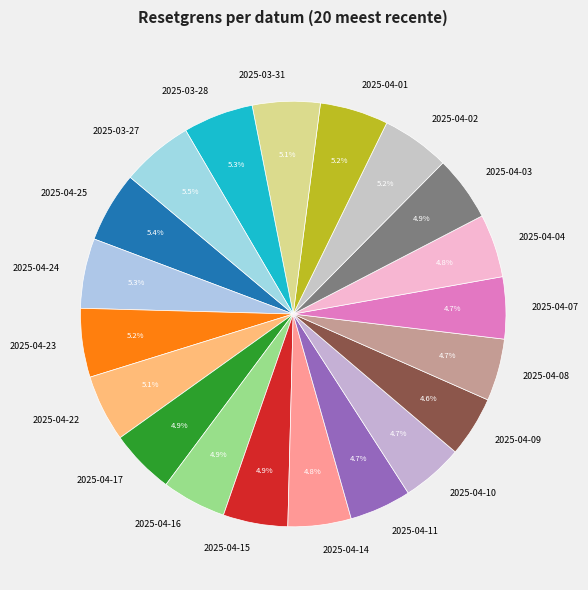

What percentage is NOT represented by 2025-04-24?

94.7%